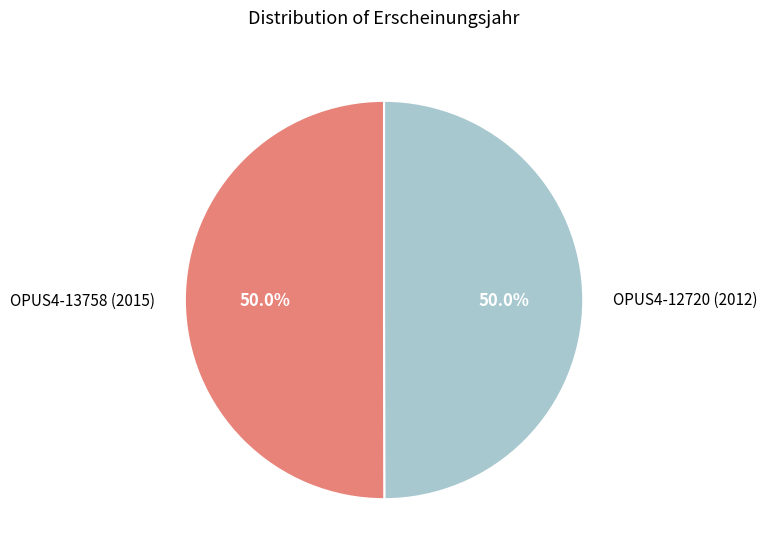

The OPUS4-12720 (2012) slice represents 43% of the pie. True or false?

False